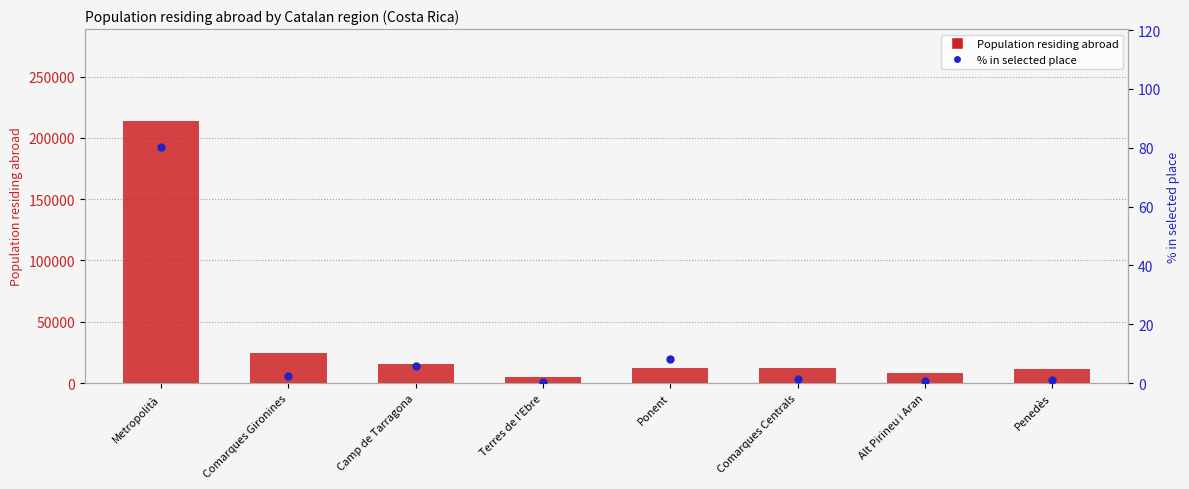

Which series has the widest spread of Y values?

Population residing abroad